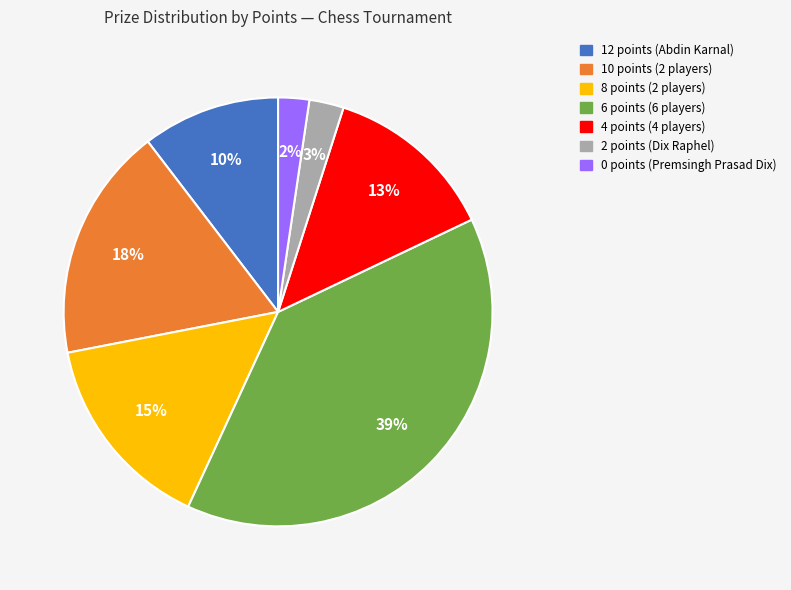

What is the largest slice in the pie chart?

6 points